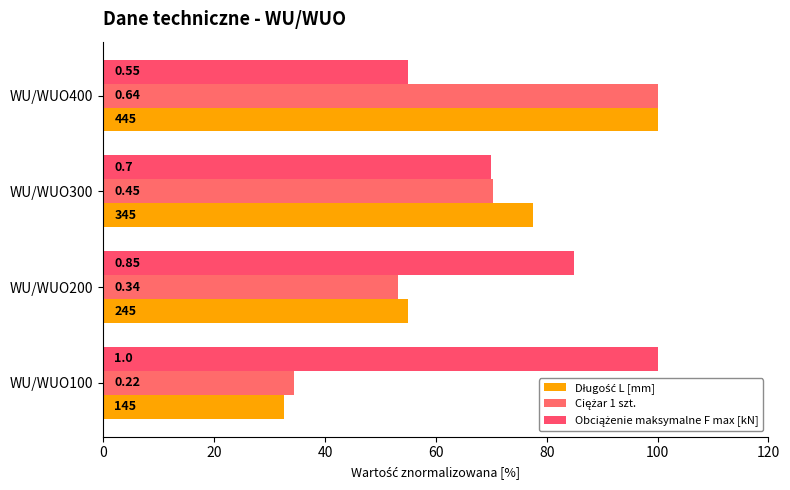

Which series has the widest spread of values?

Długość L [mm]